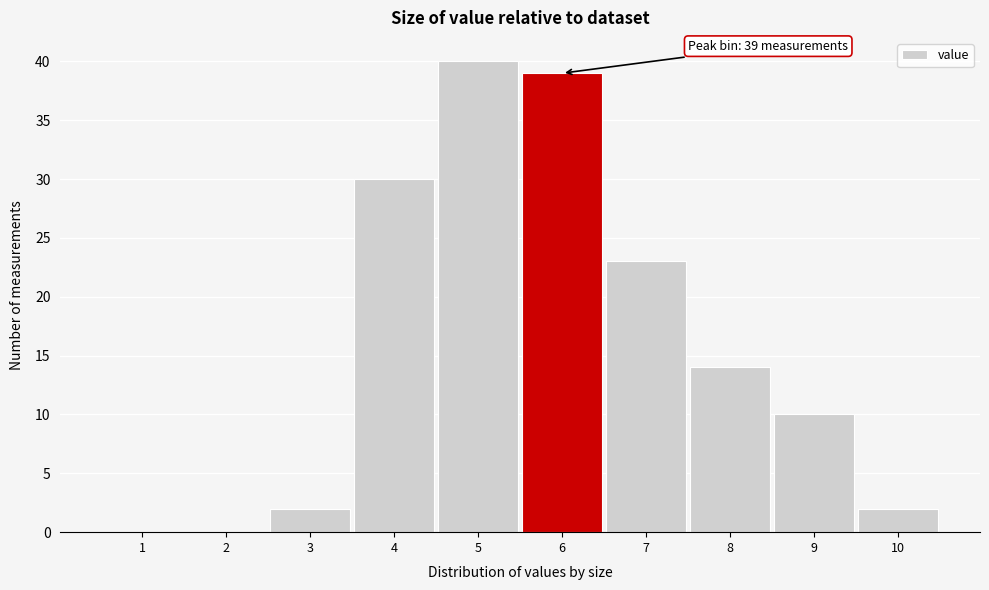

Reading right to left, transcribe all the data shown in this chart.

10=2	9=10	8=14	7=23	6=39	5=40	4=30	3=2	2=0	1=0